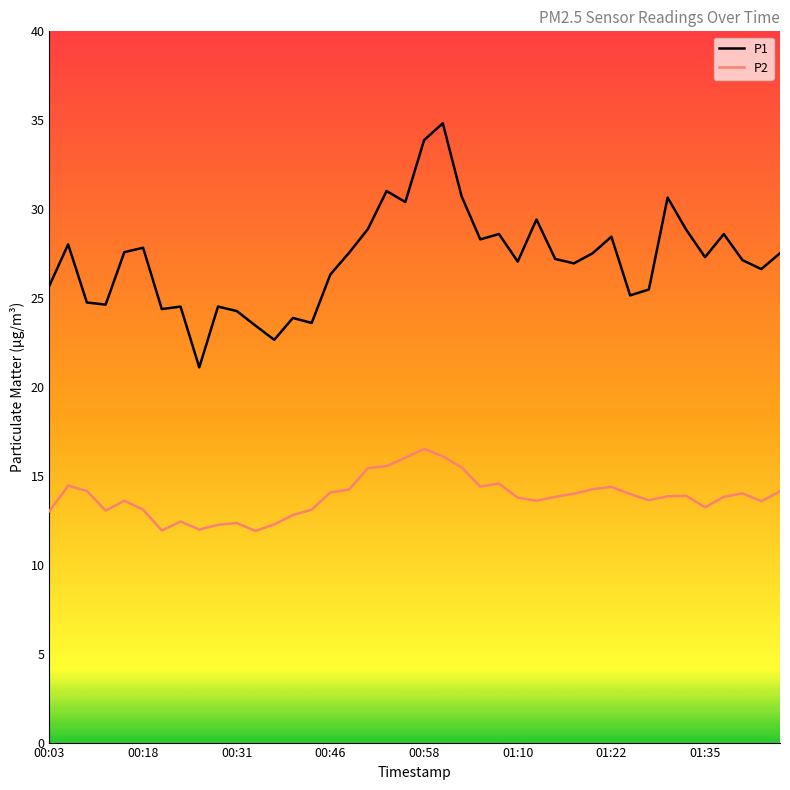

What are all the series names shown in the legend?

P1, P2